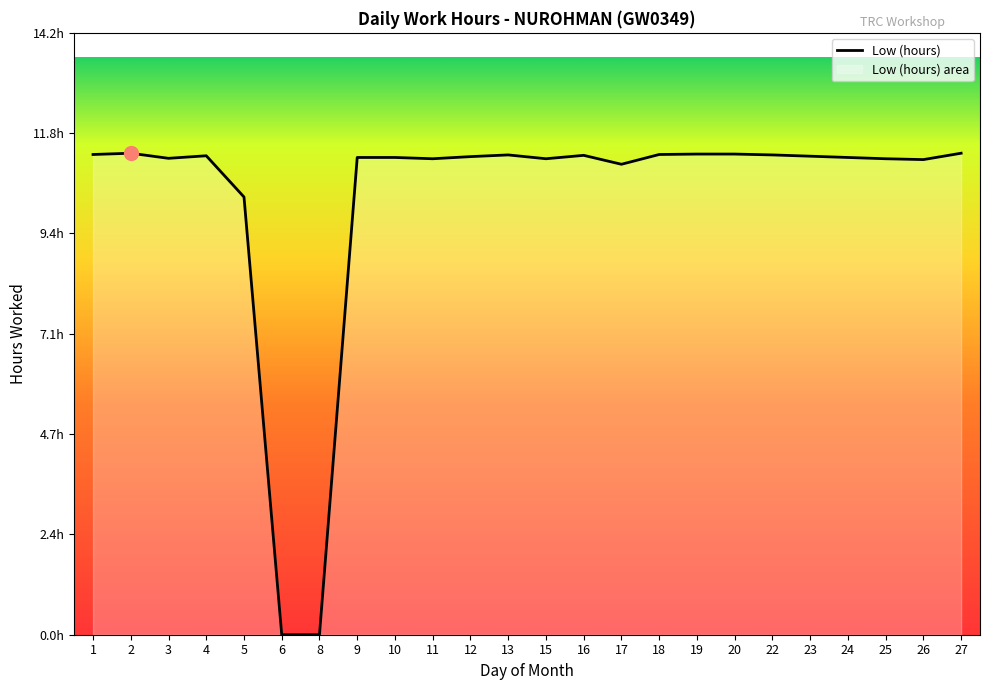

Where is the first local maximum?

2